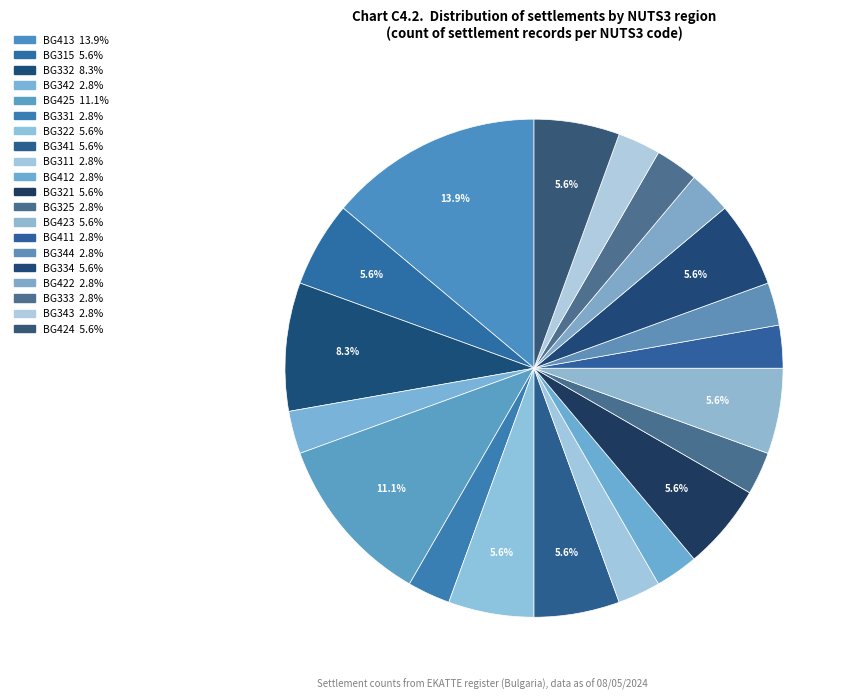

How many segments does this pie chart have?

20